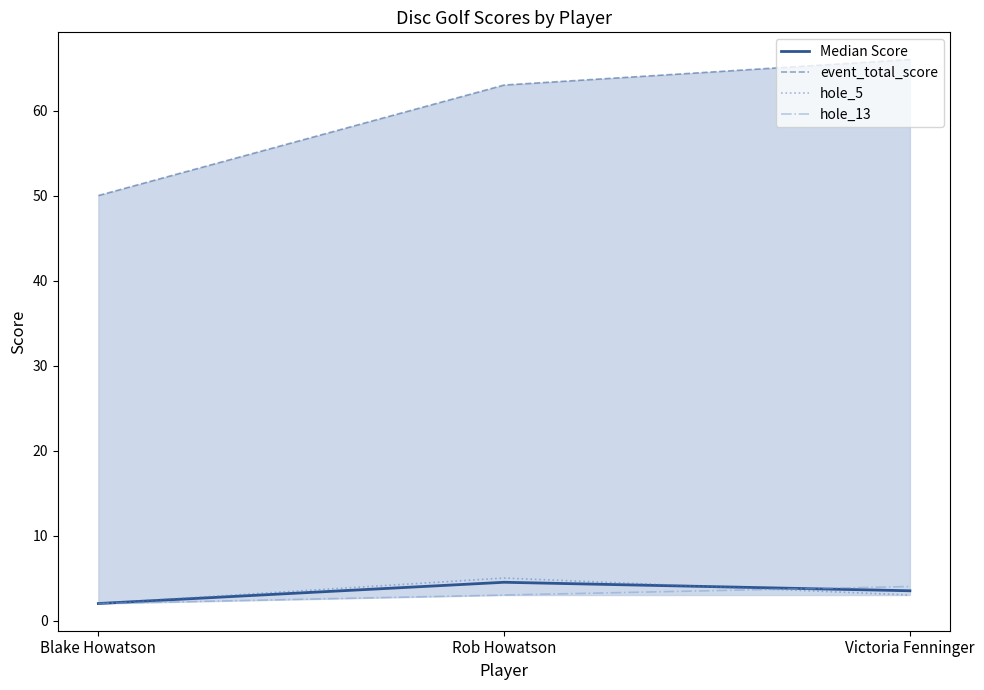

List the series in order of their peak value, lowest first.

hole_13, Median Score, hole_5, event_total_score